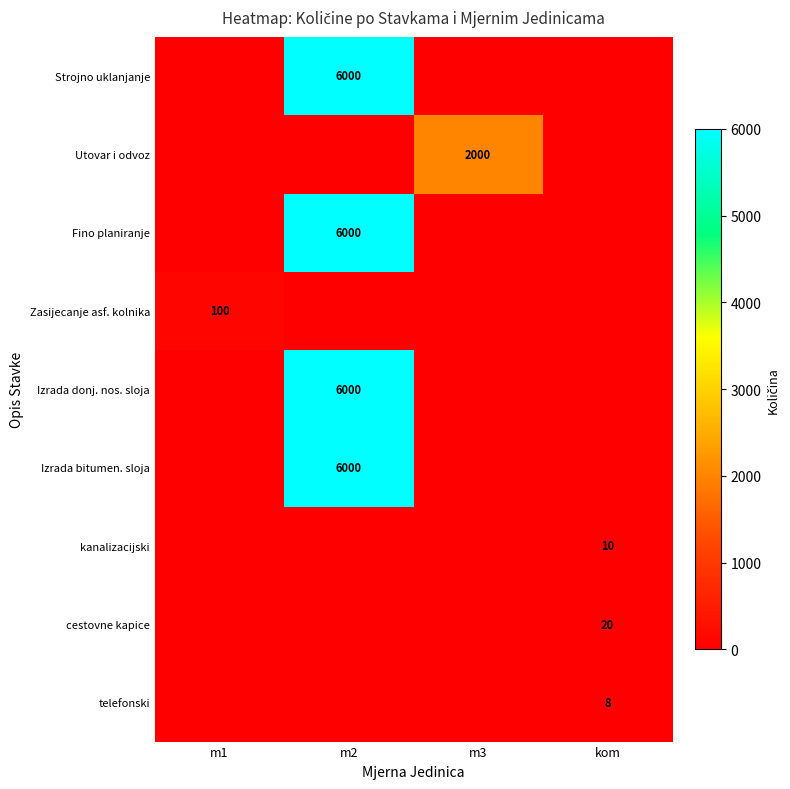

What is the difference between the highest and lowest values at m1?

100